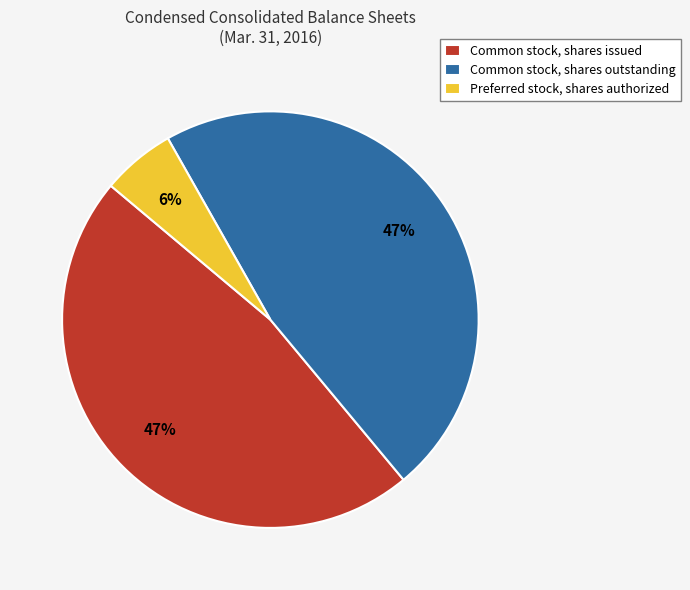

How many slices are in this pie chart?

3